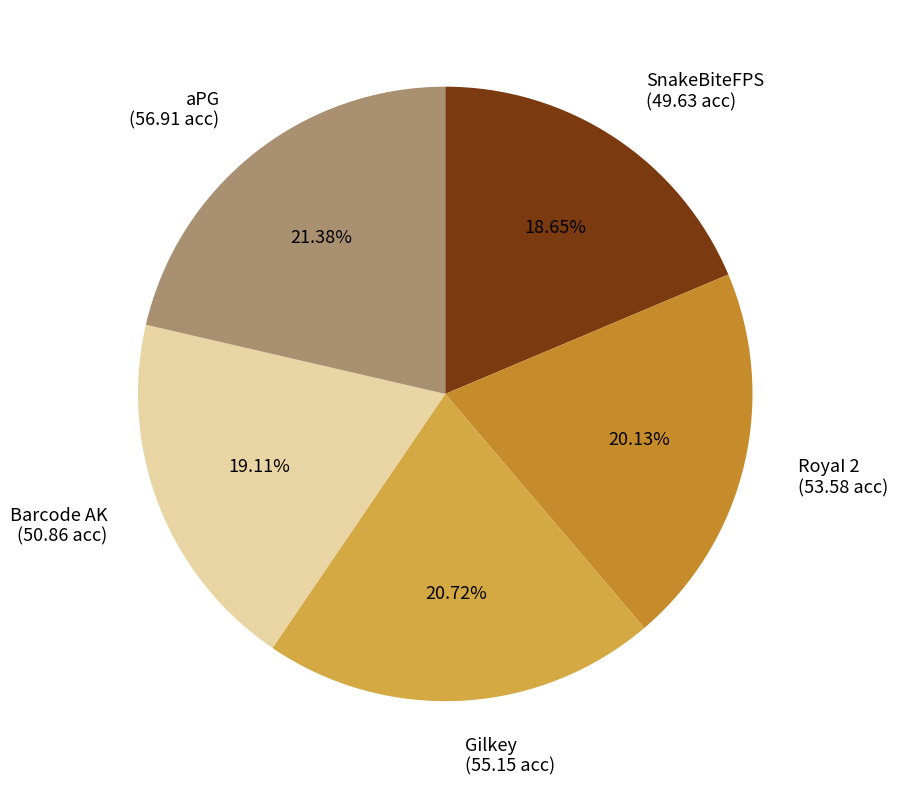

What is the total percentage of Barcode AK and Gilkey?

39.8%